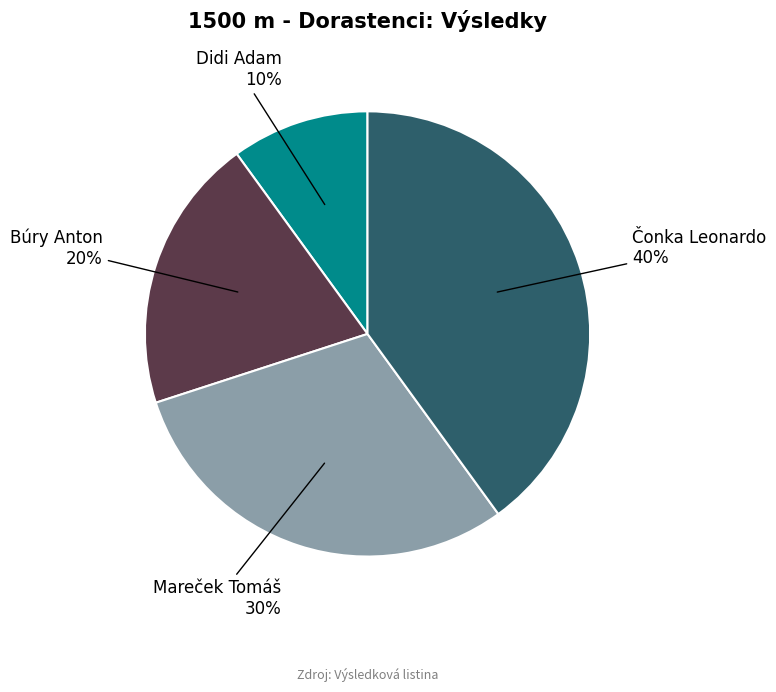

To the nearest percent, what is the difference between the largest and smallest slice percentages?

30%